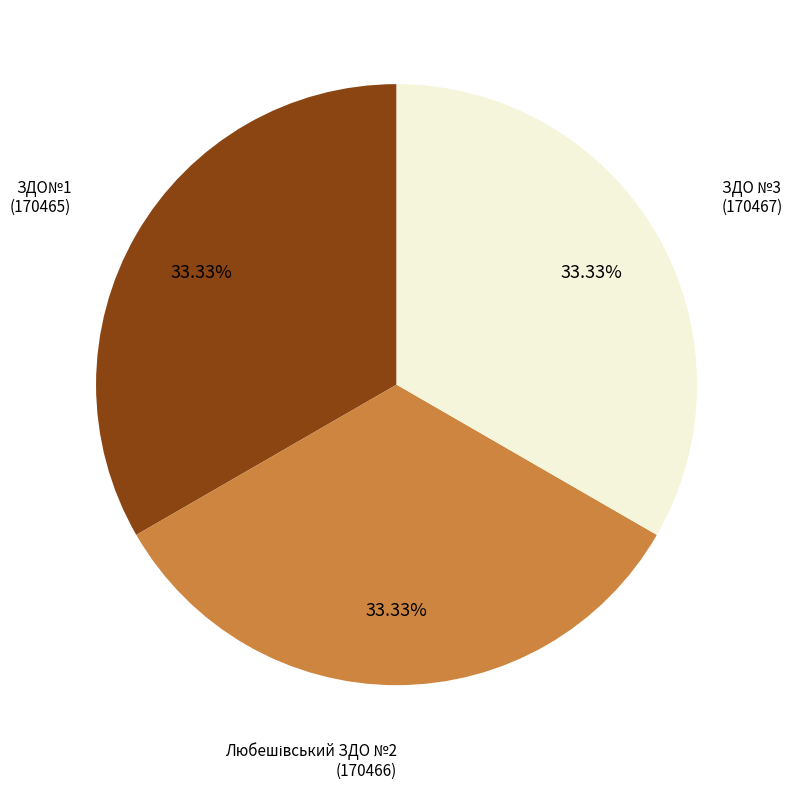

How many segments does this pie chart have?

3